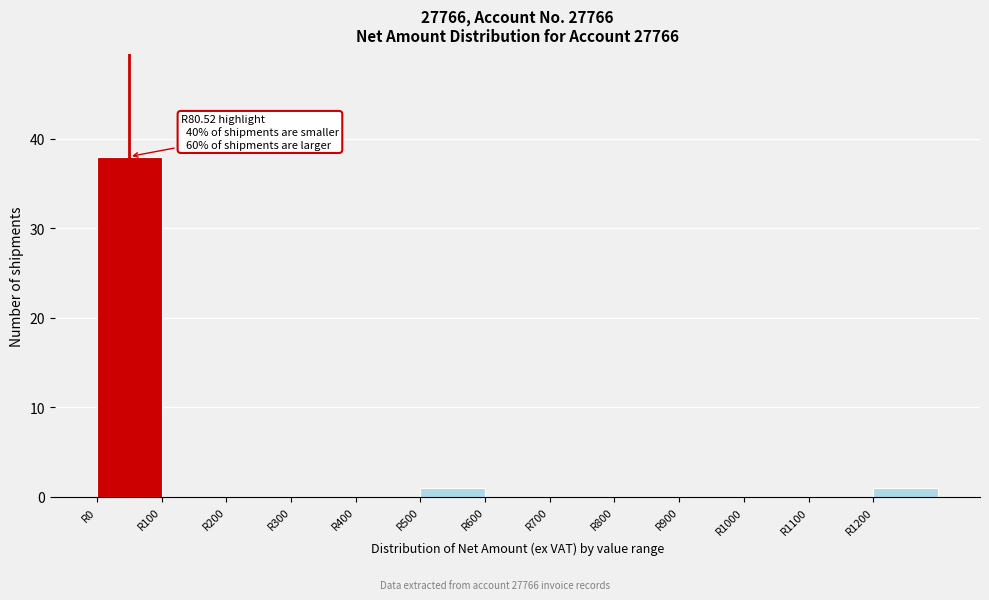

Which range on the x-axis has the tallest bar?

0 to 100